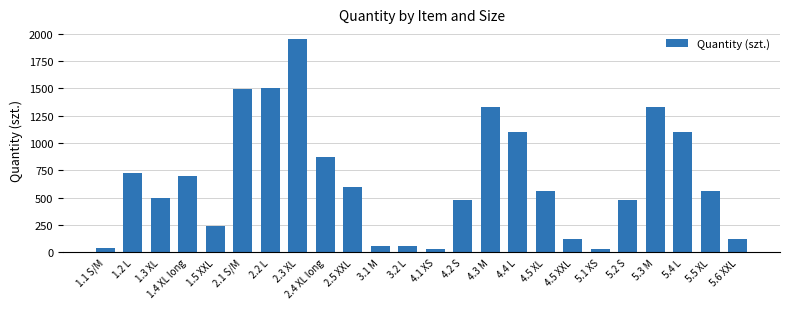

What is the label of the 21st bar from the left?

5.3 M